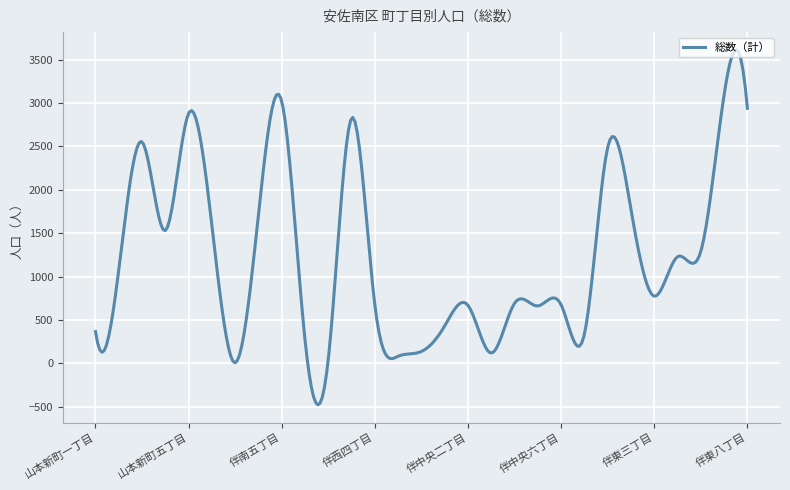

What is the average value?

1230.9